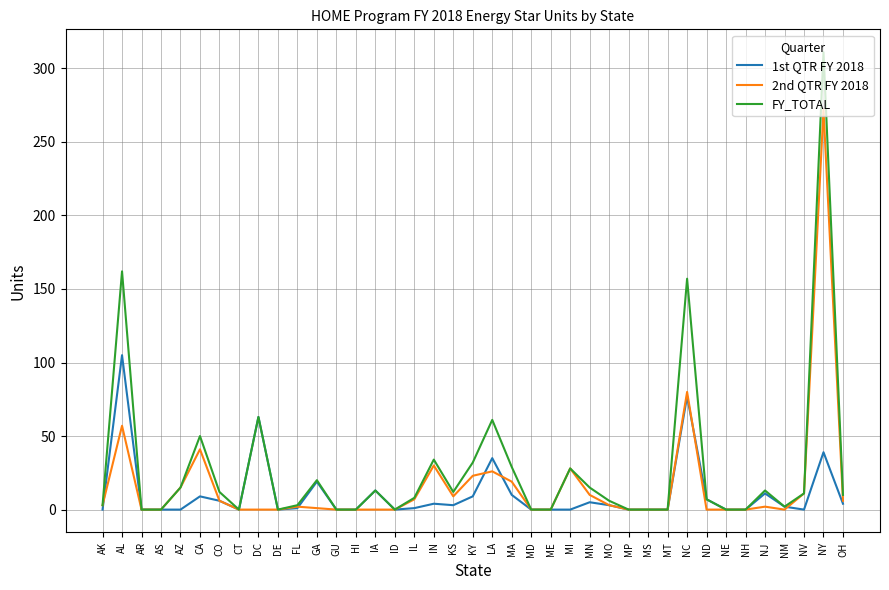

What is the maximum value shown in the chart?

311